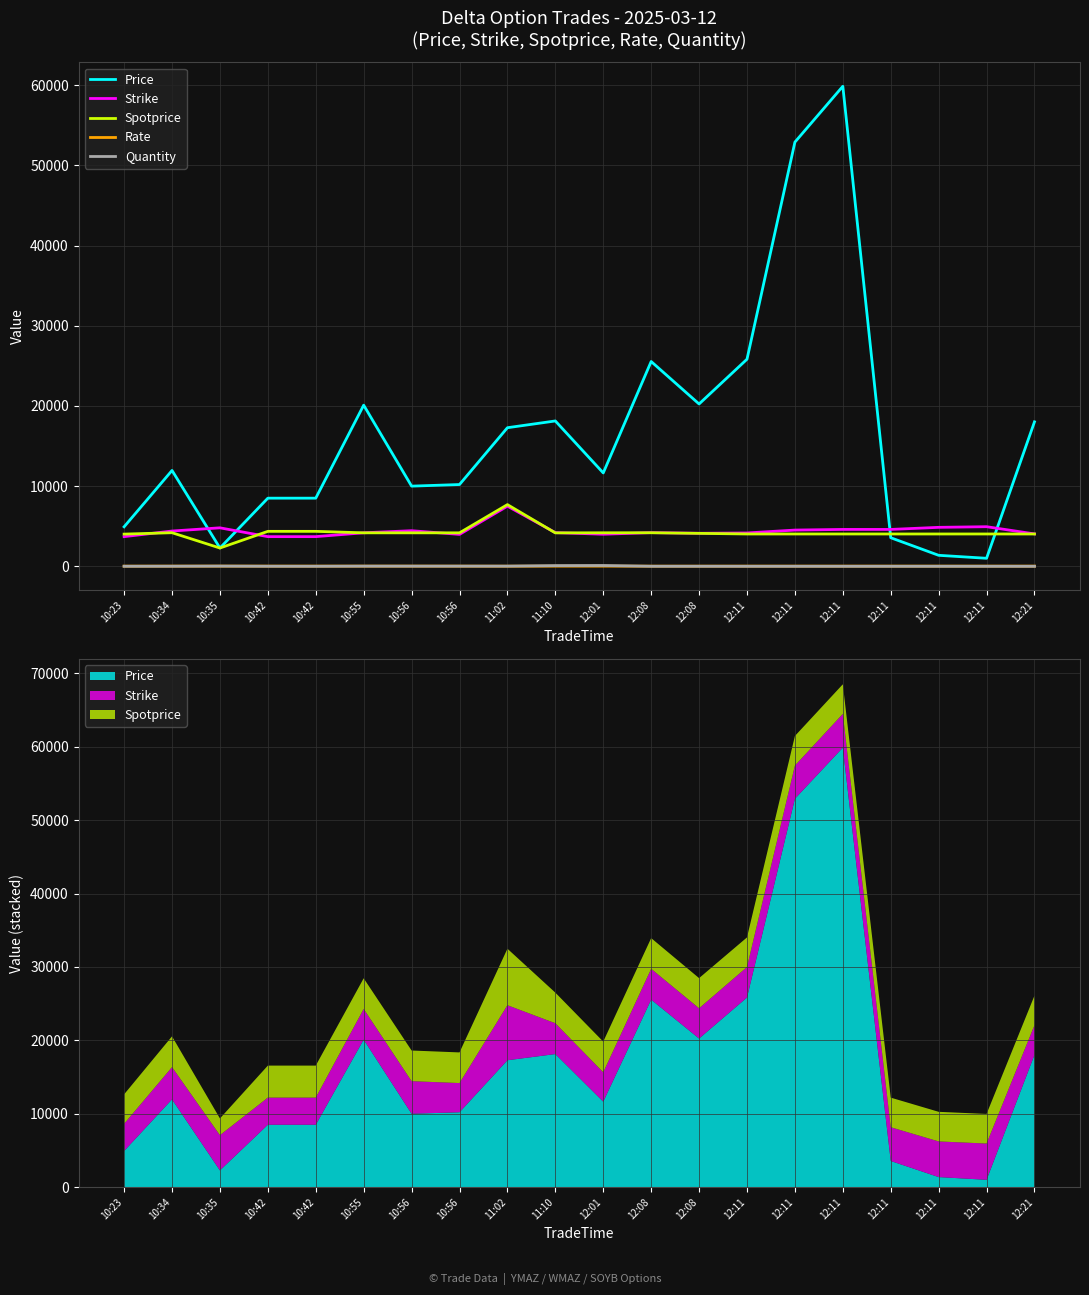

Reading left to right, list all the values displayed in this chart.

Price: 10:23=4928.0	10:34=11956.0	10:35=2280.0	10:42=8500.0	10:42=8500.0	10:55=20100.0	10:56=10000.0	10:56=10200.0	11:02=17288.0	11:10=18131.0	12:01=11648.0	12:08=25545.0	12:08=20248.0	12:11=25833.0	12:11=52913.0	12:11=59876.0	12:11=3564.0	12:11=1371.0	12:11=1000.0	12:21=18020.0
Strike: 10:23=3700.0	10:34=4400.0	10:35=4800.0	10:42=3700.0	10:42=3700.0	10:55=4180.0	10:56=4440.0	10:56=3980.0	11:02=7500.0	11:10=4200.0	12:01=4000.0	12:08=4200.0	12:08=4120.0	12:11=4160.0	12:11=4520.0	12:11=4600.0	12:11=4600.0	12:11=4860.0	12:11=4940.0	12:21=4040.0
Spotprice: 10:23=4016.0	10:34=4190.0	10:35=2280.0	10:42=4360.0	10:42=4360.0	10:55=4175.0	10:56=4175.0	10:56=4175.0	11:02=7695.0	11:10=4170.0	12:01=4181.0	12:08=4185.0	12:08=4110.0	12:11=4032.0	12:11=4032.0	12:11=4032.0	12:11=4032.0	12:11=4032.0	12:11=4032.0	12:21=4031.0
Rate: 10:23=19.5	10:34=22.8	10:35=24.5	10:42=23.0	10:42=23.0	10:55=22.9	10:56=22.5	10:56=21.1	11:02=16.0	11:10=22.0	12:01=22.2	12:08=18.8	12:08=18.8	12:11=21.5	12:11=21.5	12:11=21.5	12:11=22.5	12:11=22.5	12:11=22.5	12:21=21.5
Quantity: 10:23=5.0	10:34=10.0	10:35=25.0	10:42=7.0	10:42=4.0	10:55=20.0	10:56=20.0	10:56=20.0	11:02=20.0	11:10=85.0	12:01=100.0	12:08=5.0	12:08=5.0	12:11=2.0	12:11=3.0	12:11=2.0	12:11=2.0	12:11=3.0	12:11=2.0	12:21=1.0